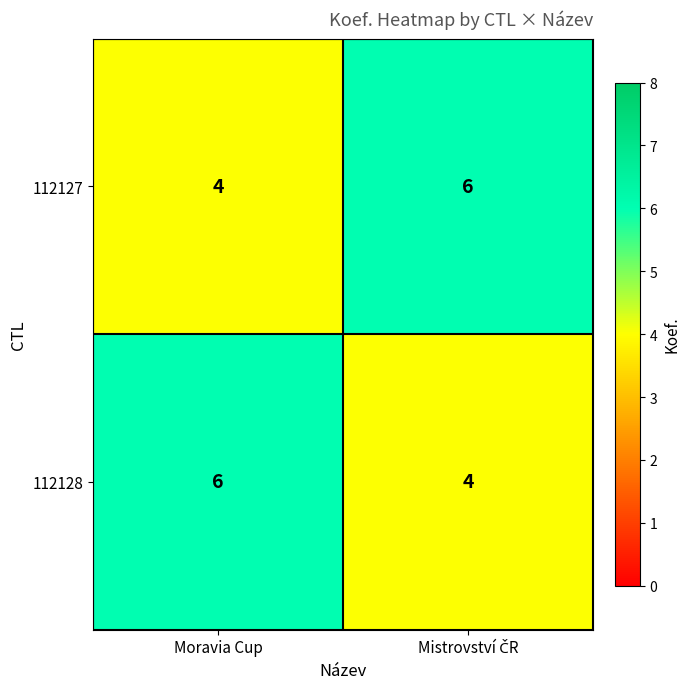

The 112127 series shows 4 at Moravia Cup. True or false?

True